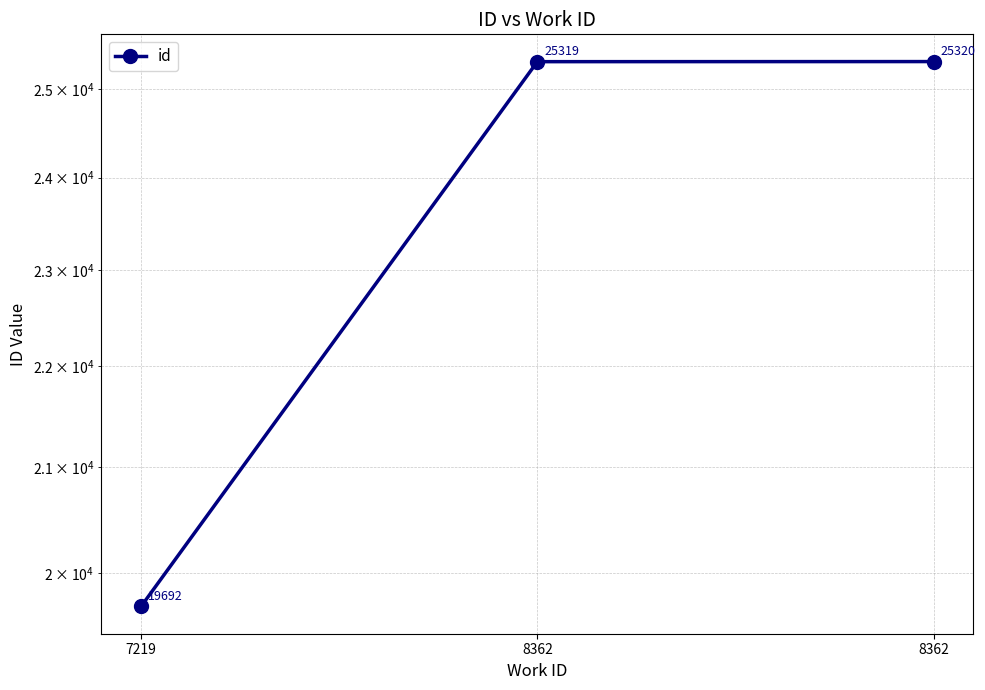

At which category does the chart reach its peak across all series?

8362